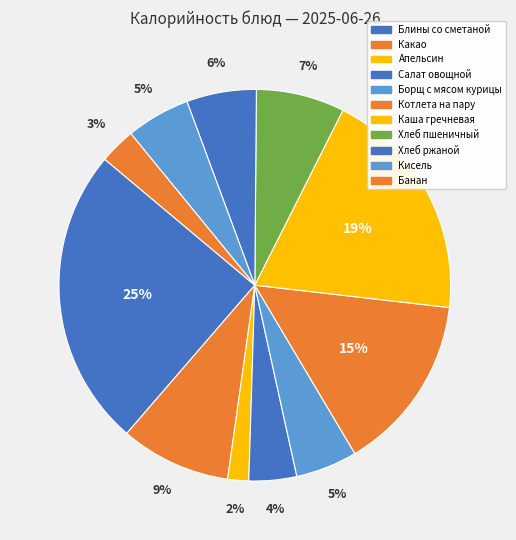

Rank the categories by value from highest to lowest.

Блины со сметаной, Каша гречневая, Котлета на пару, Какао, Хлеб пшеничный, Хлеб ржаной, Кисель, Борщ с мясом курицы, Салат овощной, Банан, Апельсин